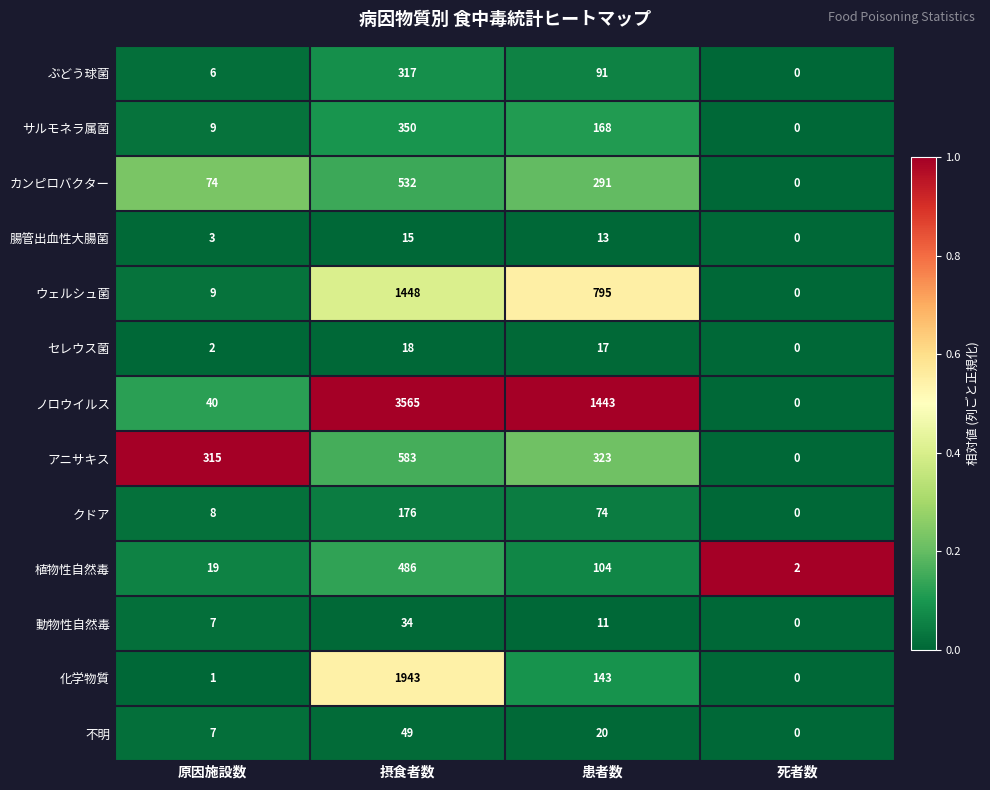

The アニサキス series shows 555 at 原因施設数. True or false?

False